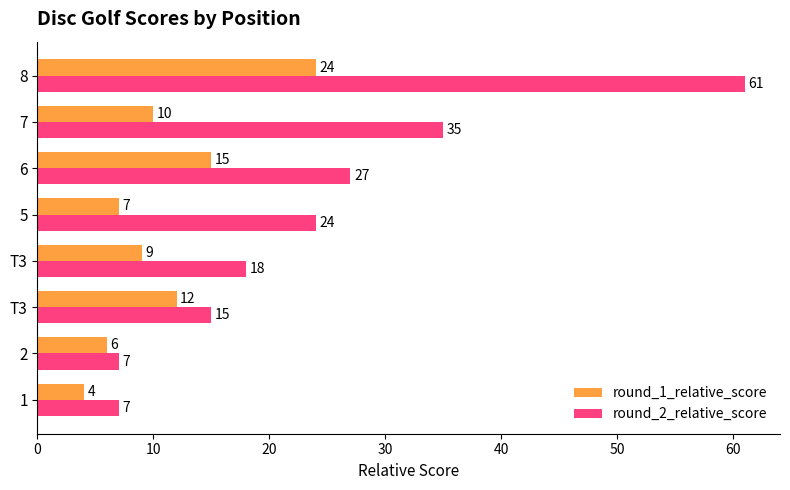

What are all the series names shown in the legend?

round_1_relative_score, round_2_relative_score